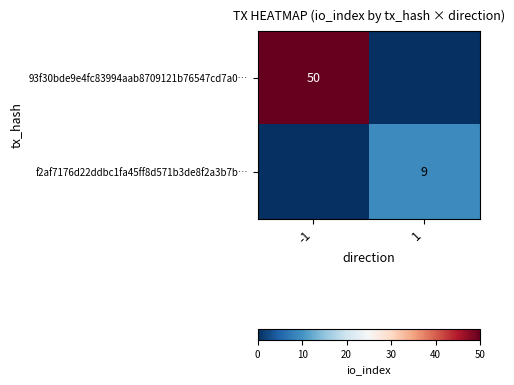

Is it true that 93f30bde9e4fc83994aab8709121b76547cd7a0… equals 11 at -1?

False